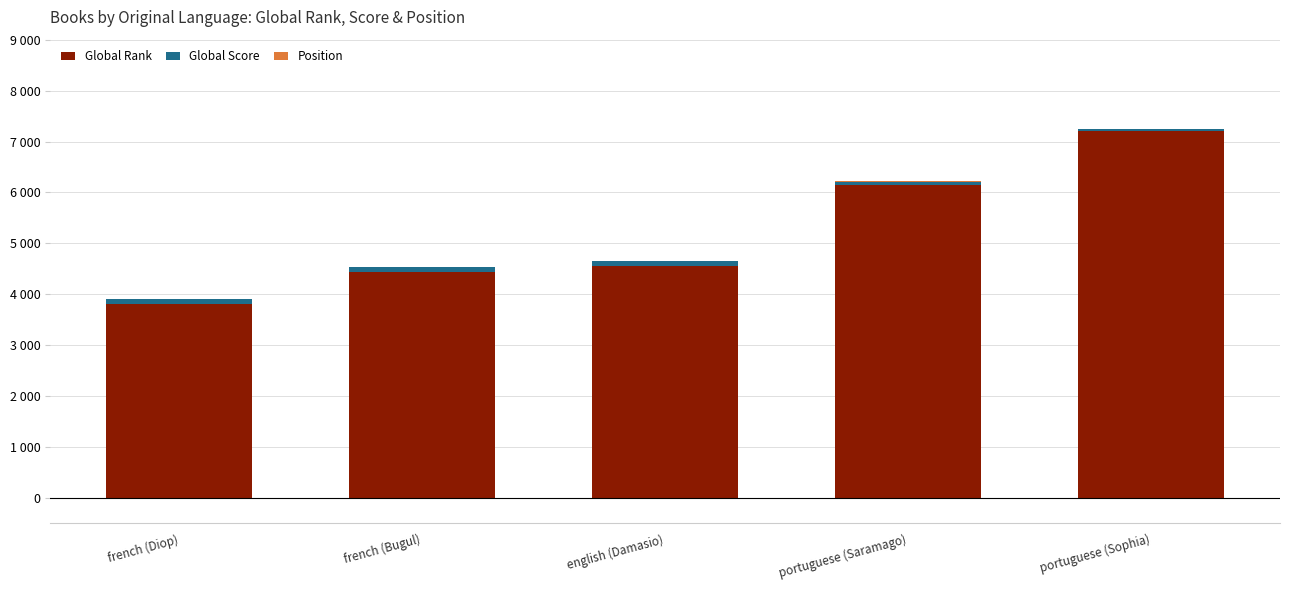

At which category is the sum across all series the highest?

portuguese (Sophia)